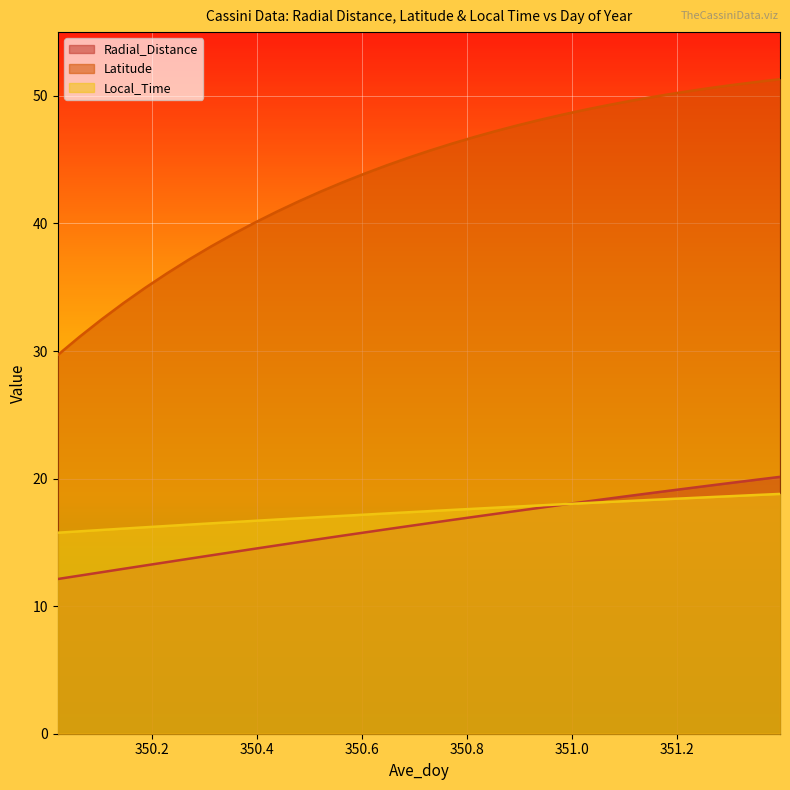

True or false: Radial_Distance and Latitude cross at least once.

False